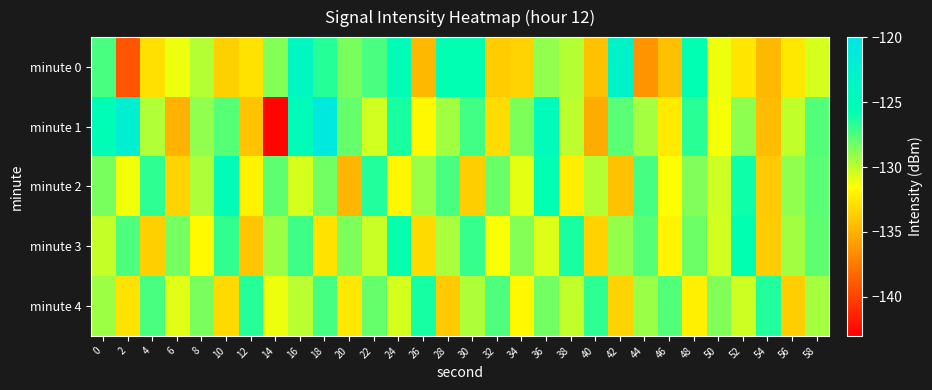

Reading right to left, extract all data points from this chart.

minute 0: 58=-130.5	56=-132.6	54=-134.7	52=-132.6	50=-131.1	48=-125.8	46=-134.4	44=-136.3	42=-123.3	40=-134.2	38=-129.8	36=-129.1	34=-133.5	32=-133.8	30=-125.6	28=-125.6	26=-134.7	24=-125.2	22=-127.4	20=-128.5	18=-126.6	16=-124.0	14=-128.8	12=-132.8	10=-133.6	8=-129.9	6=-131.1	4=-132.9	2=-139.2	0=-127.4
minute 1: 58=-127.6	56=-130.1	54=-134.5	52=-128.9	50=-131.3	48=-126.7	46=-132.4	44=-129.5	42=-127.8	40=-135.2	38=-130.0	36=-124.9	34=-128.6	32=-133.1	30=-127.2	28=-129.4	26=-131.8	24=-126.3	22=-130.5	20=-128.0	18=-120.8	16=-125.0	14=-142.8	12=-134.2	10=-127.7	8=-129.0	6=-134.9	4=-129.8	2=-122.3	0=-125.4
minute 2: 58=-127.8	56=-129.0	54=-133.9	52=-126.1	50=-130.4	48=-128.7	46=-131.5	44=-127.3	42=-134.2	40=-129.8	38=-132.3	36=-125.6	34=-130.9	32=-128.1	30=-133.7	28=-127.4	26=-129.2	24=-131.9	22=-126.5	20=-134.8	18=-128.3	16=-130.6	14=-127.9	12=-132.1	10=-125.3	8=-129.7	6=-133.4	4=-126.8	2=-131.2	0=-128.5
minute 3: 58=-127.9	56=-129.4	54=-133.8	52=-125.8	50=-130.5	48=-128.2	46=-132.0	44=-127.7	42=-129.1	40=-133.5	38=-126.3	36=-130.7	34=-128.8	32=-131.4	30=-127.0	28=-129.6	26=-133.2	24=-125.9	22=-130.3	20=-128.6	18=-132.8	16=-127.1	14=-129.3	12=-134.1	10=-126.9	8=-131.7	6=-128.4	4=-133.6	2=-127.5	0=-130.2
minute 4: 58=-129.5	56=-133.7	54=-126.5	52=-130.4	50=-128.7	48=-132.2	46=-127.6	44=-129.2	42=-133.4	40=-126.8	38=-130.1	36=-128.3	34=-131.8	32=-127.5	30=-129.7	28=-133.9	26=-126.2	24=-130.6	22=-128.0	20=-132.5	18=-127.3	16=-129.9	14=-131.1	12=-126.6	10=-133.2	8=-128.5	6=-130.8	4=-127.4	2=-132.7	0=-129.3